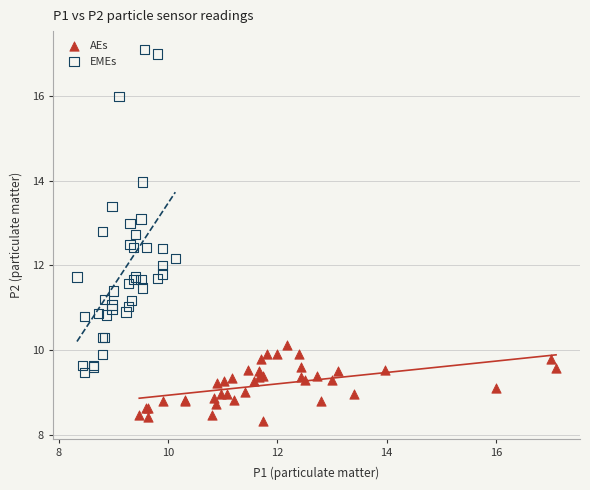

What are all the series names shown in the legend?

AEs, EMEs